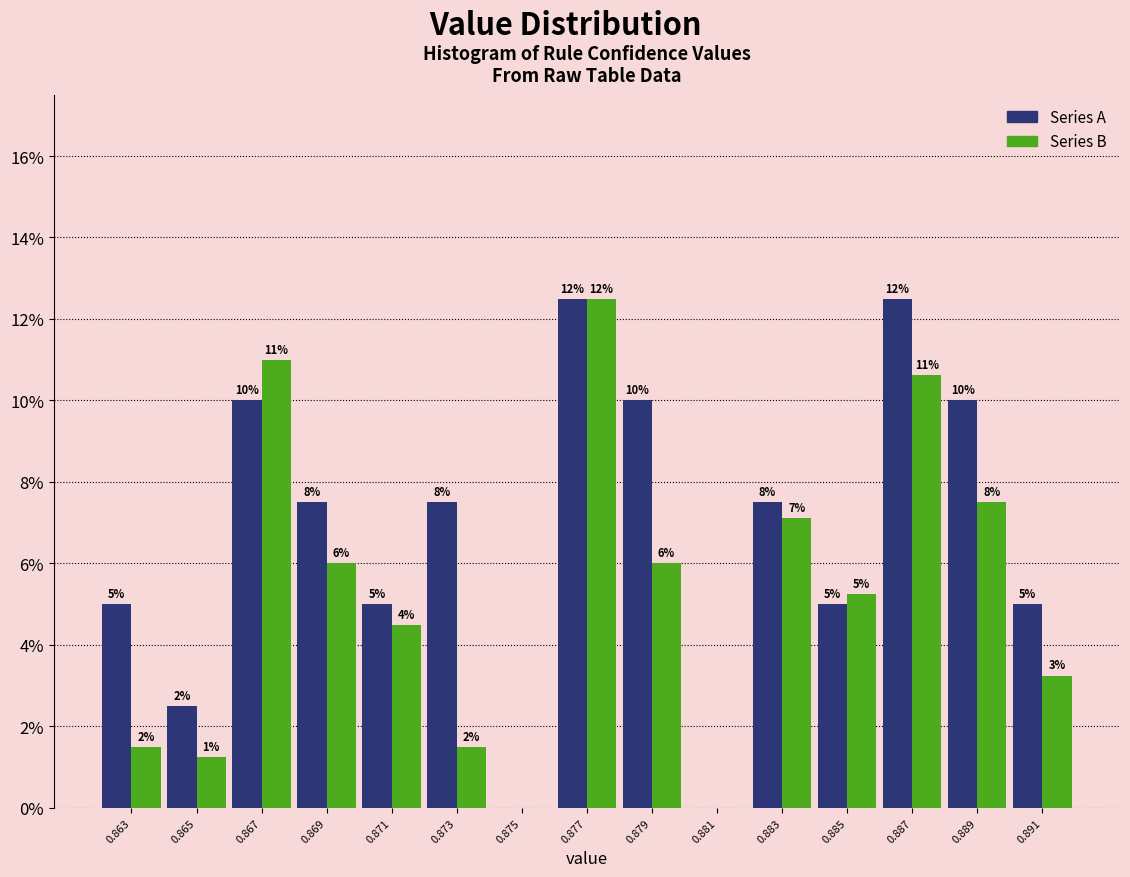

What are all the series names shown in the legend?

Series A, Series B